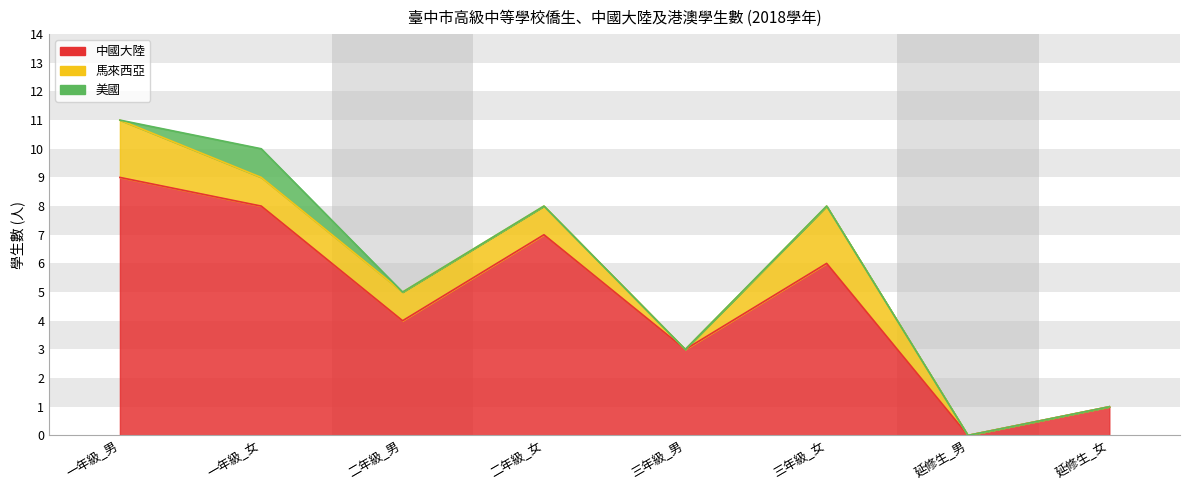

What position from the right is 一年級_男?

8